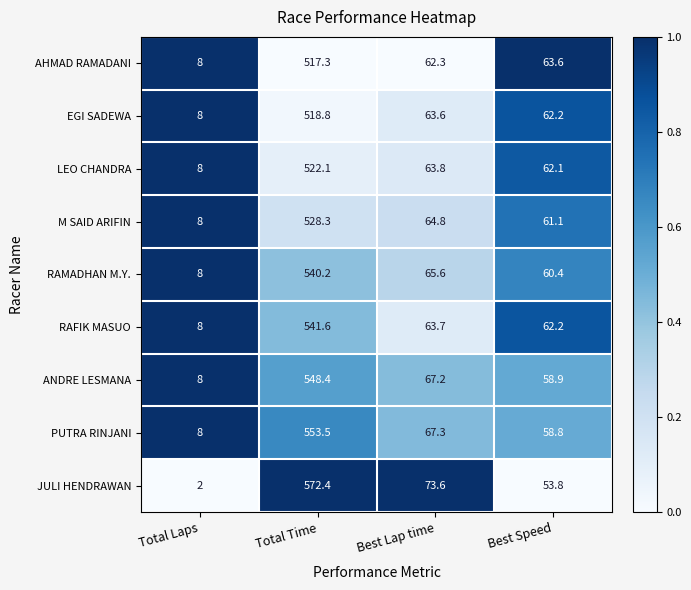

True or false: ANDRE LESMANA has a value of 548.4 at Total Time.

True